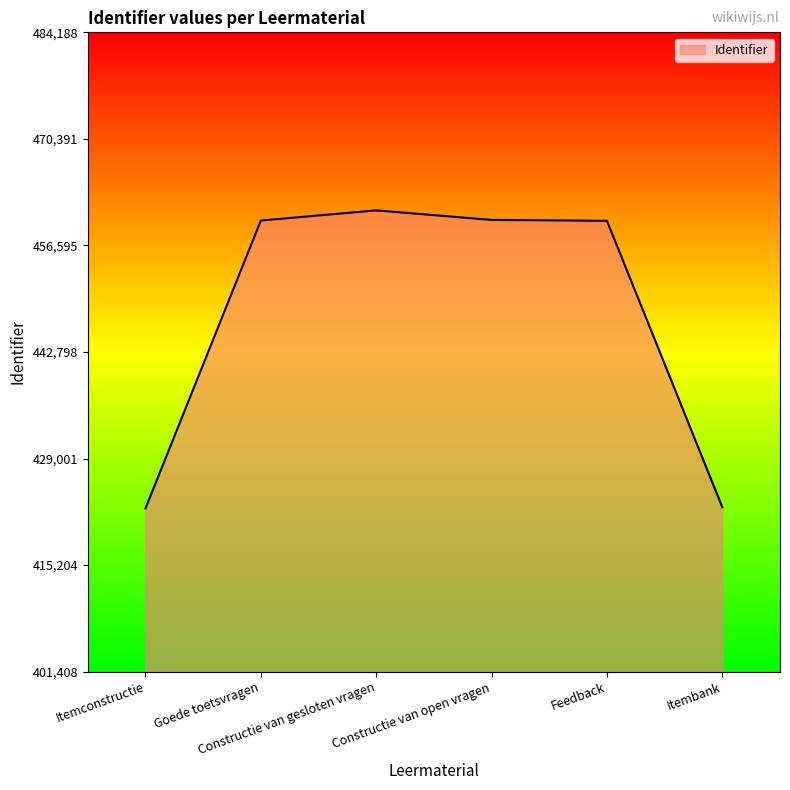

What is the difference between the maximum and minimum values?

38597